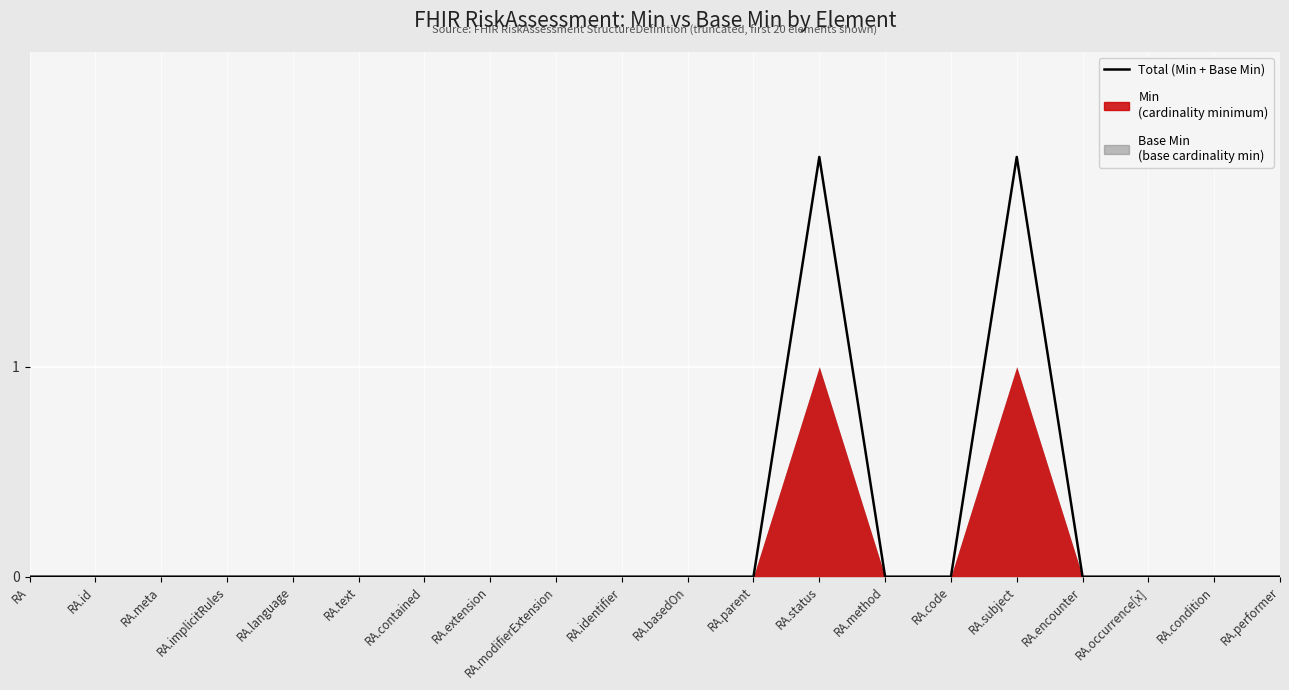

True or false: the data shows 0 at RA.encounter.

True